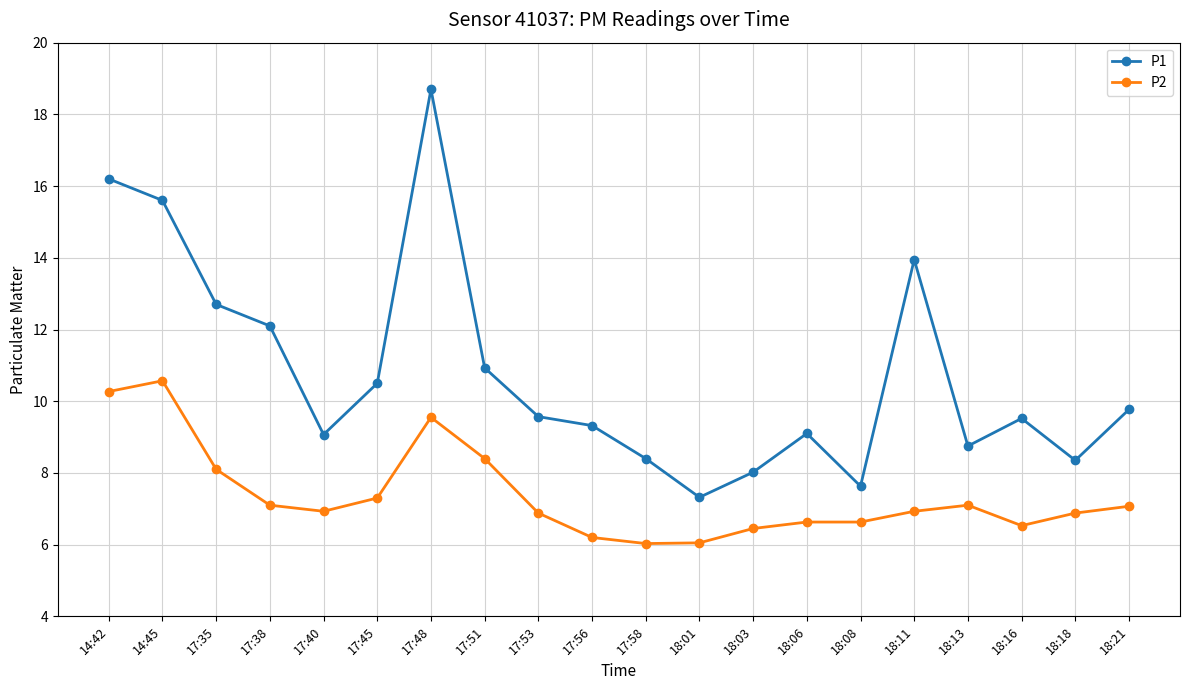

What is the sum of all P1 values?

215.5